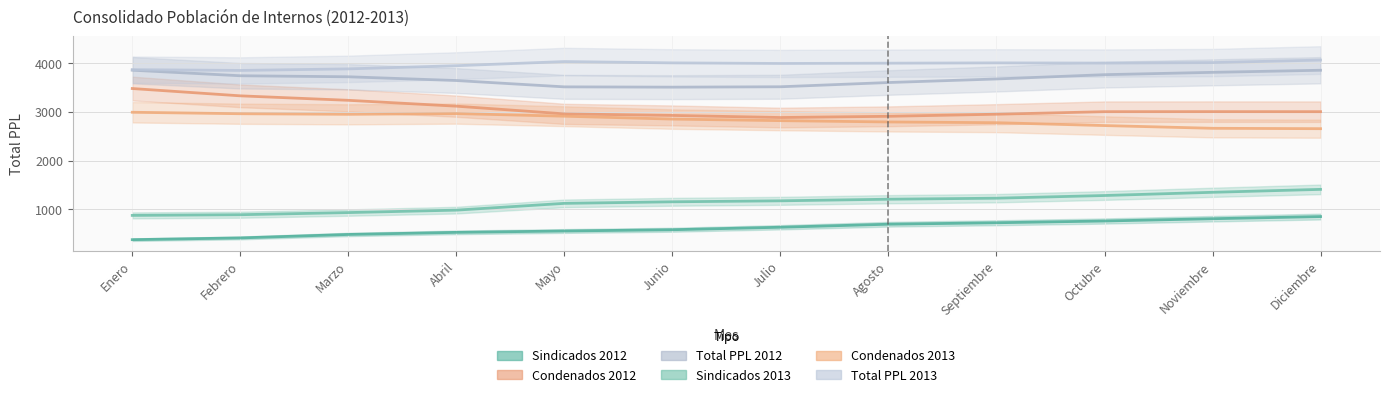

Which series has the largest range (max minus min)?

Condenados